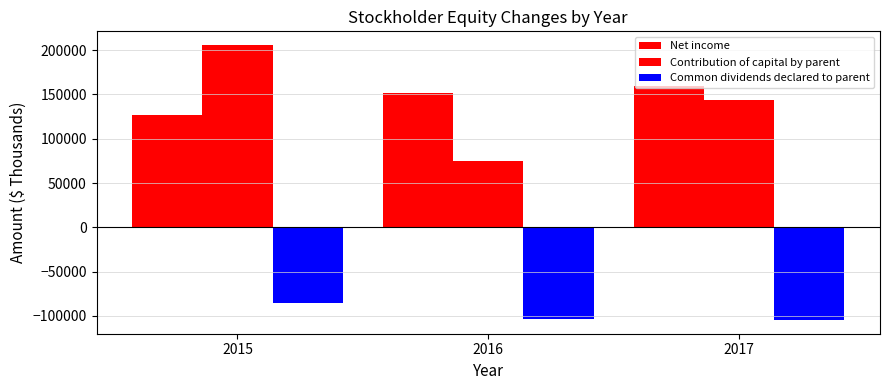

At how many categories does at least one series exceed 163136?

1